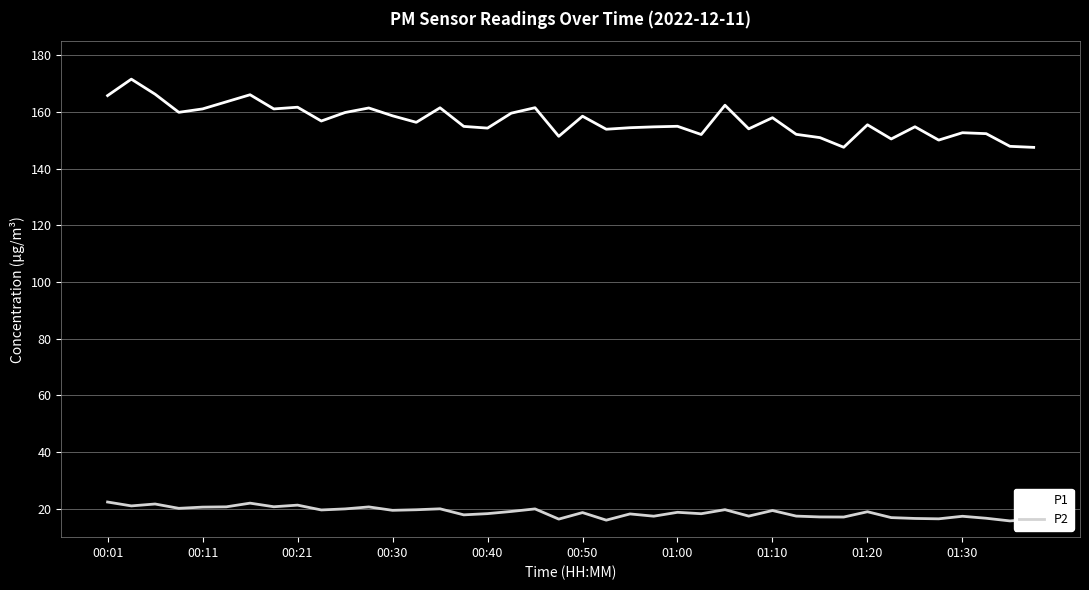

List the series in order of their overall mean, lowest first.

P2, P1